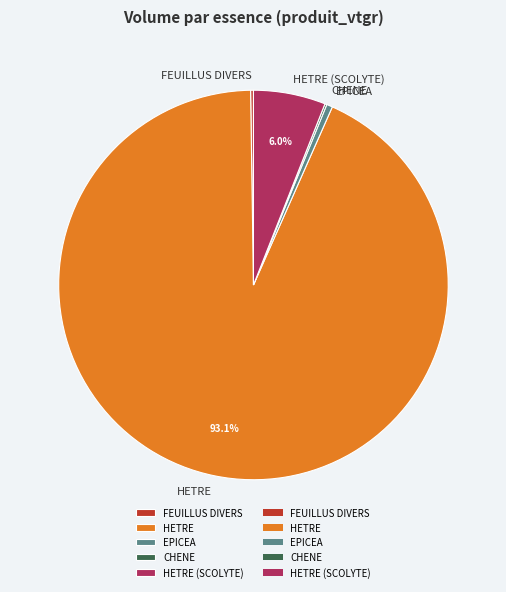

Combined, do HETRE (SCOLYTE) and EPICEA account for over 50%?

No